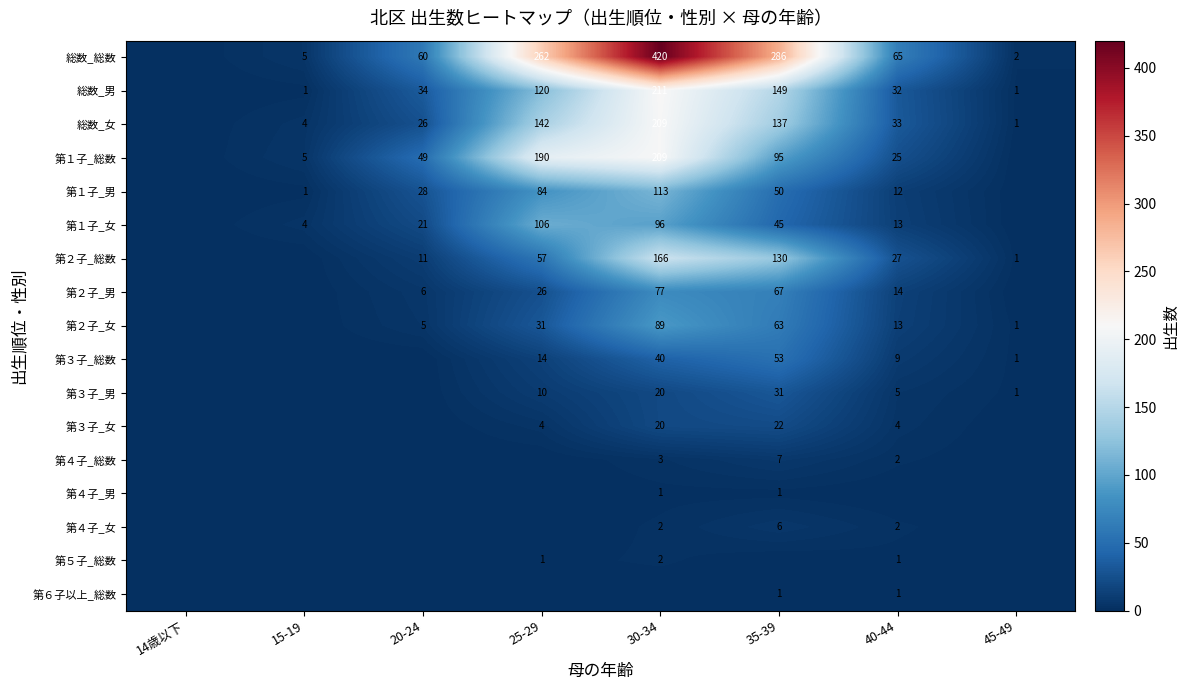

The value of 総数_男 at 15-19 is 2. True or false?

False